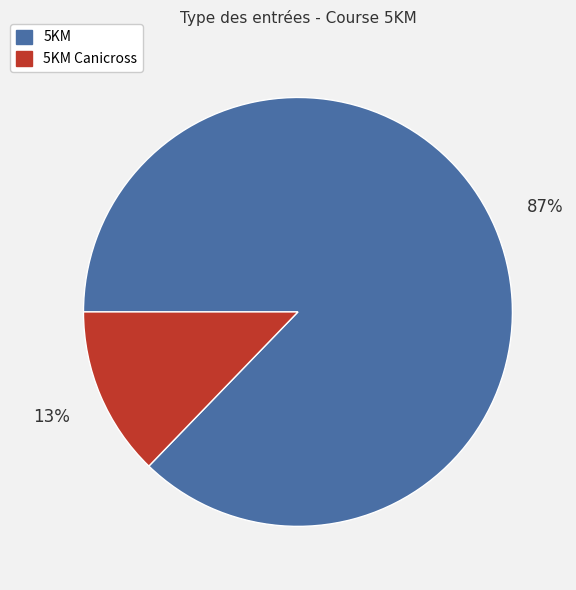

Which has a higher value, 5KM Canicross or 5KM?

5KM